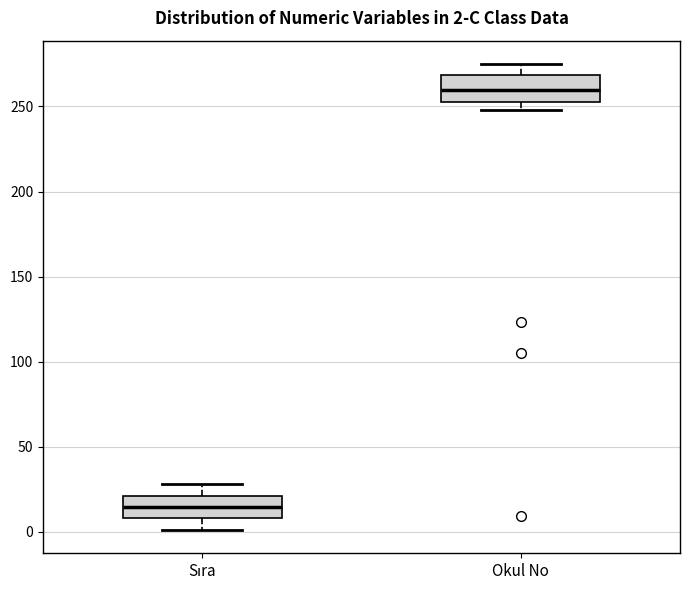

Which box has the highest median line?

Okul No